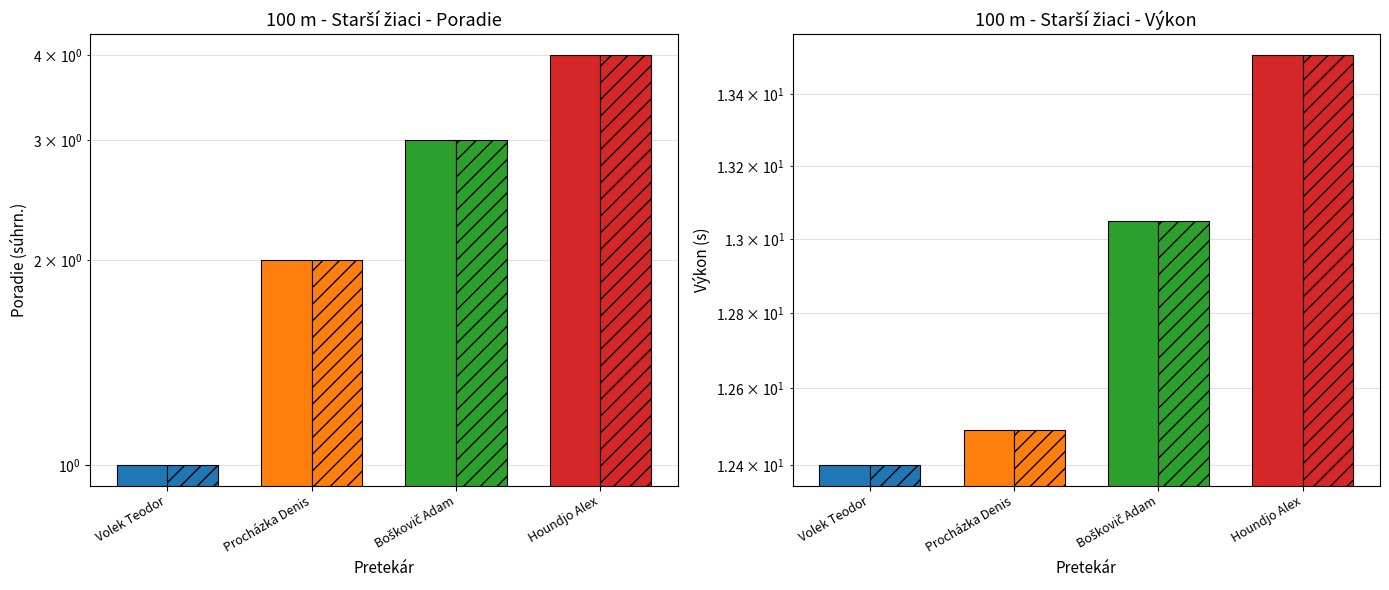

Between Procházka Denis and Boškovič Adam, which is larger?

Boškovič Adam